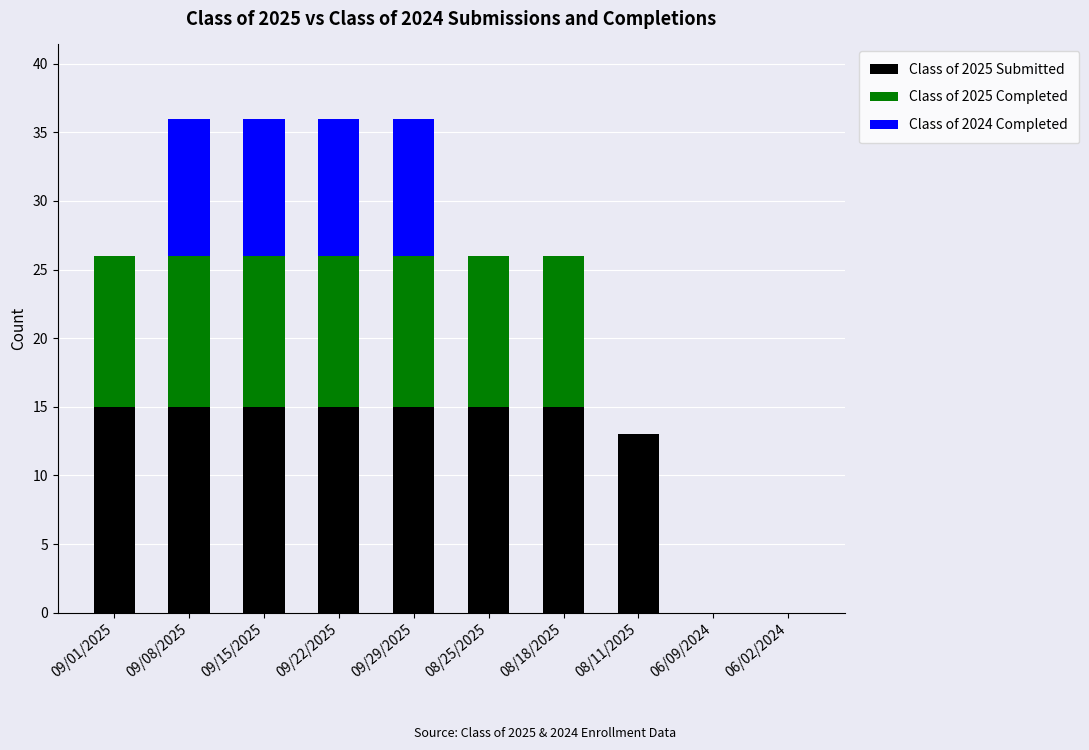

At which label is Class of 2025 Submitted closest to 7?

08/11/2025